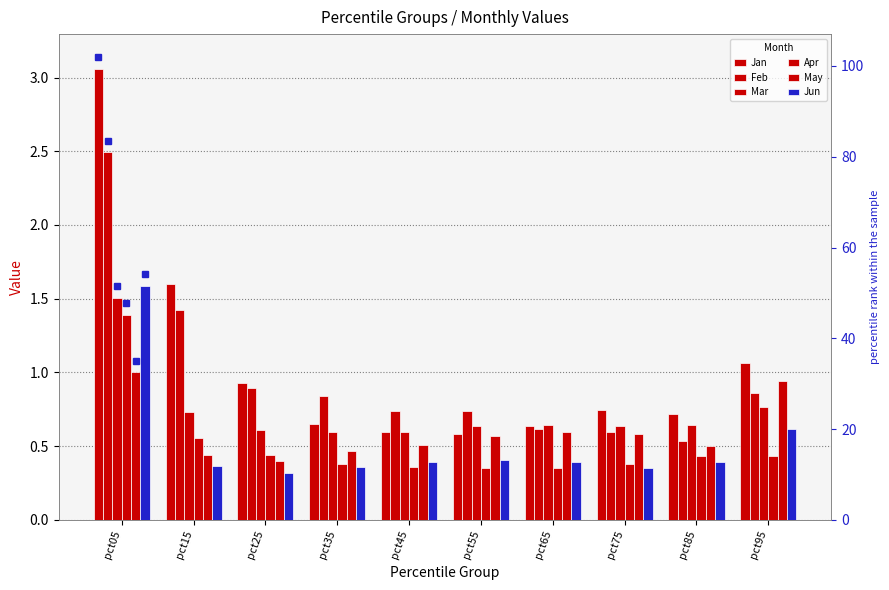

True or false: Mar has a value of 1.5 at pct05.

True